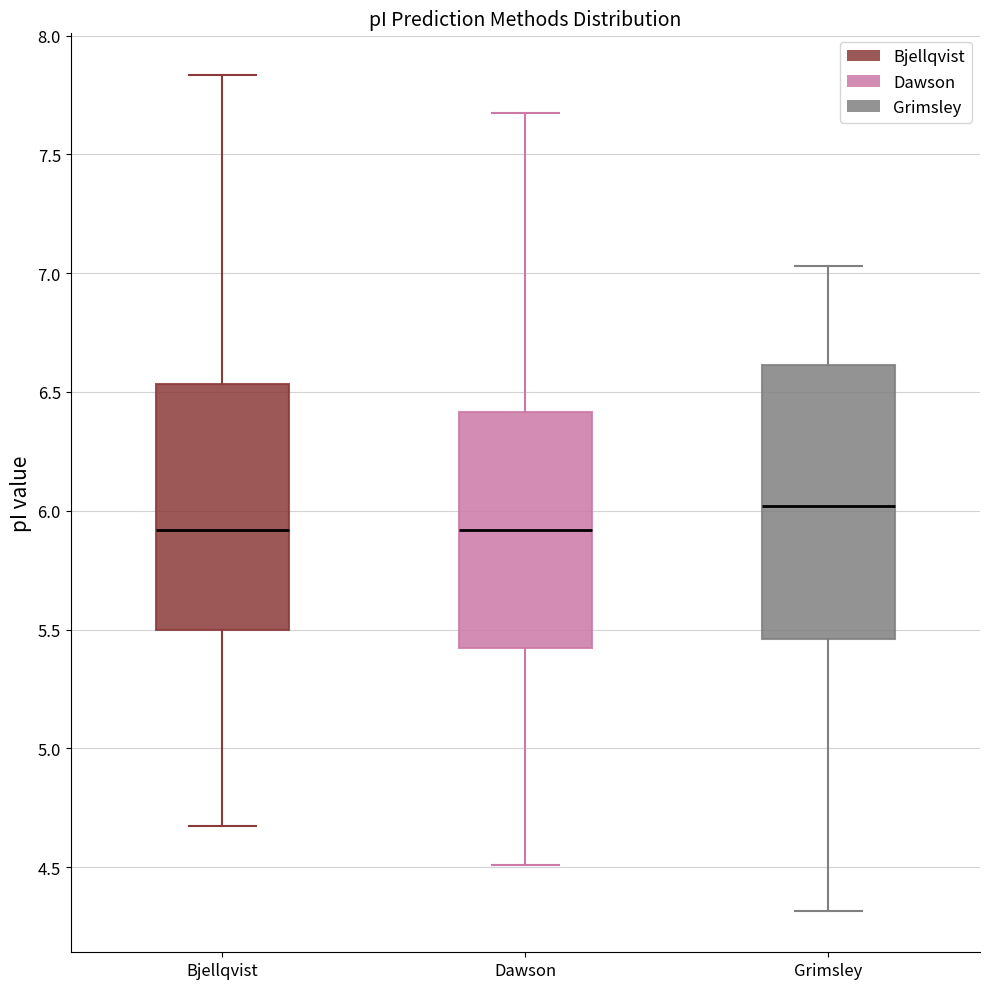

Reading left to right, transcribe this box plot: for each box, give where its median line is, the range the box spans, and where its two whiskers end, as read against the y-axis. The values are not printed on the chart, so give them approximately, as read against the axis.

Bjellqvist: median 5.90, box 5.50 to 6.55, whiskers 4.65 to 7.85
Dawson: median 5.90, box 5.40 to 6.40, whiskers 4.50 to 7.65
Grimsley: median 6.00, box 5.45 to 6.60, whiskers 4.30 to 7.05